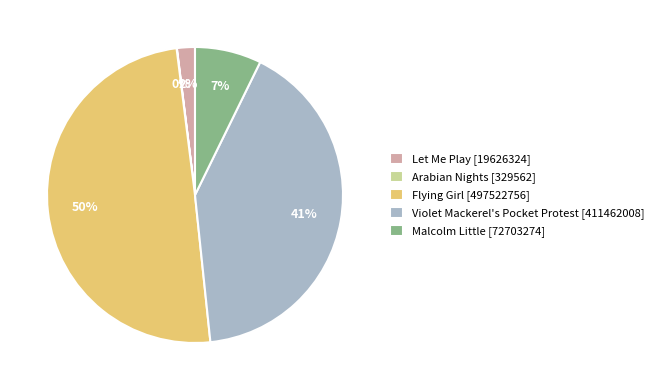

Does Malcolm Little [72703274] represent more than half of the total?

No